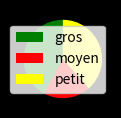

Rank the categories by value from highest to lowest.

gros, petit, moyen